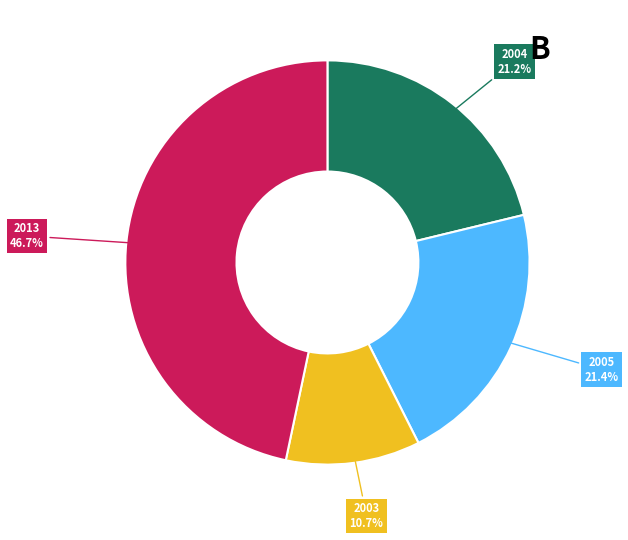

Do 2013 46.7% and 2003 10.7% together represent more than half of the pie?

Yes